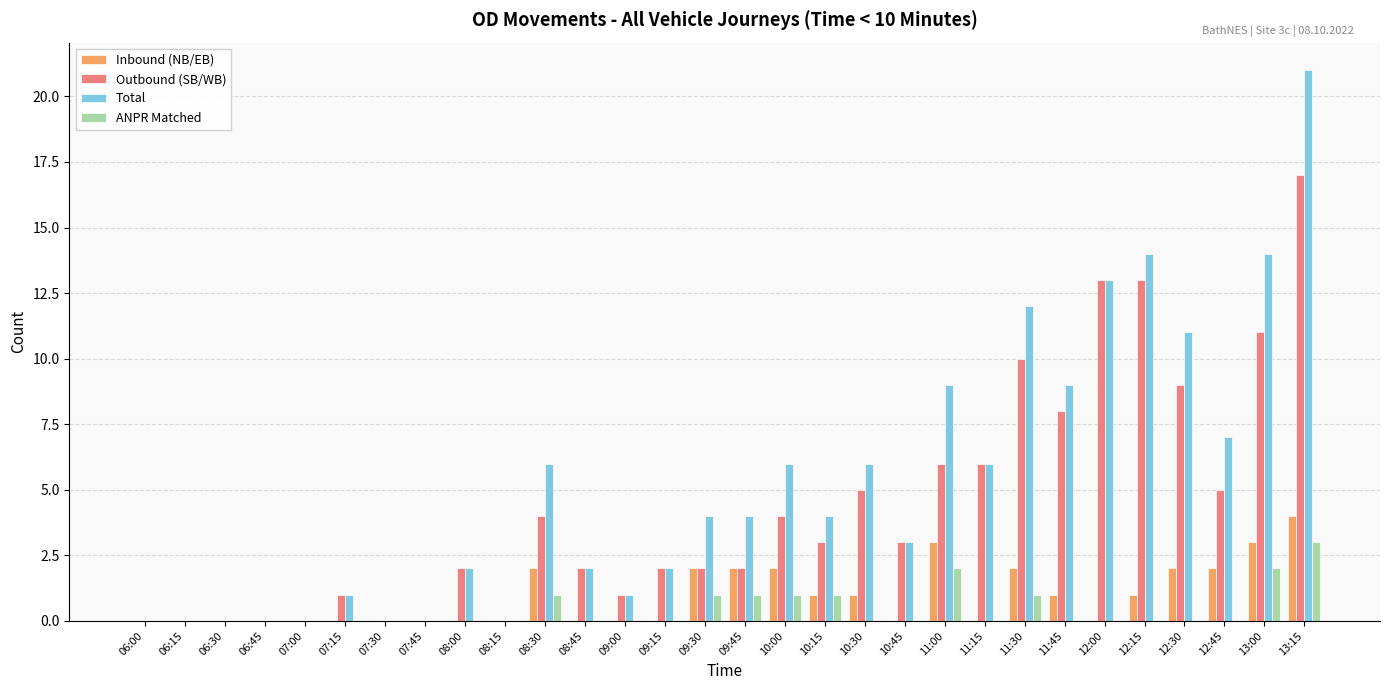

At which category is the sum across all series the highest?

13:15